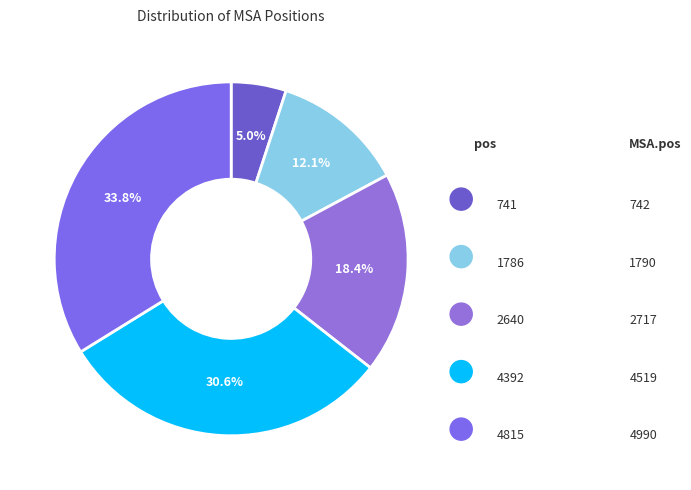

Rank the categories by value from lowest to highest.

741, 1786, 2640, 4392, 4815